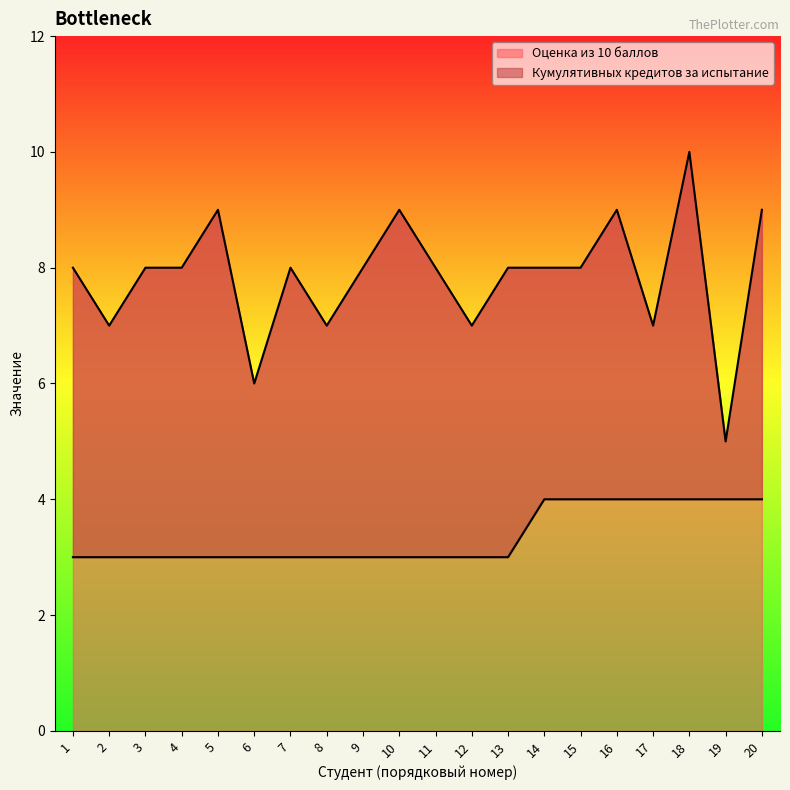

How many Оценка из 10 баллов values are between 7 and 9?

17